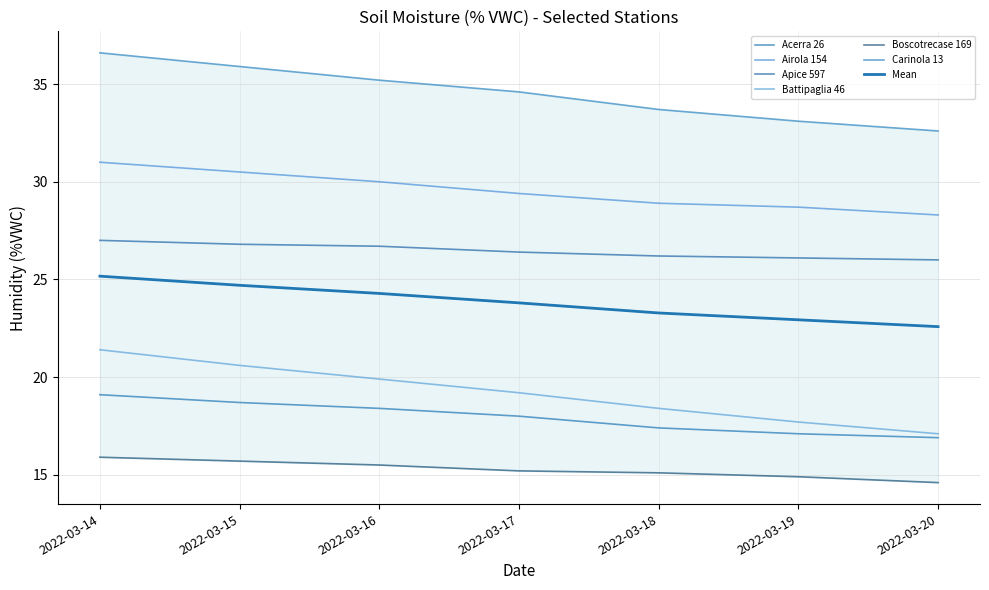

True or false: Battipaglia 46 and Airola 154 intersect in this chart.

False